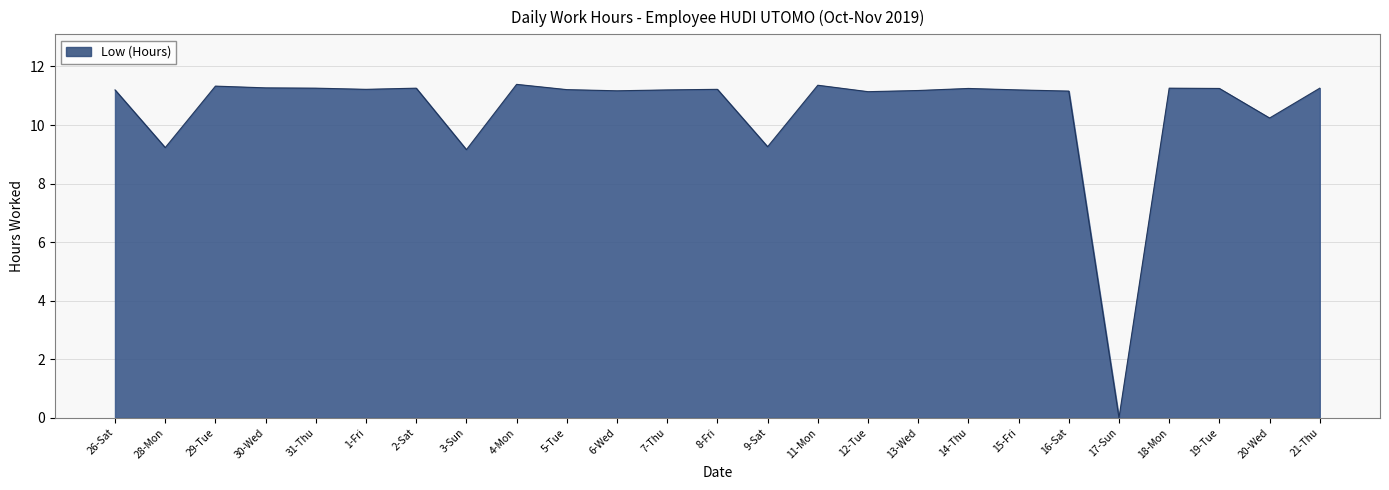

Approximately how many times larger is the value at 15-Fri compared to 8-Fri?

1.0